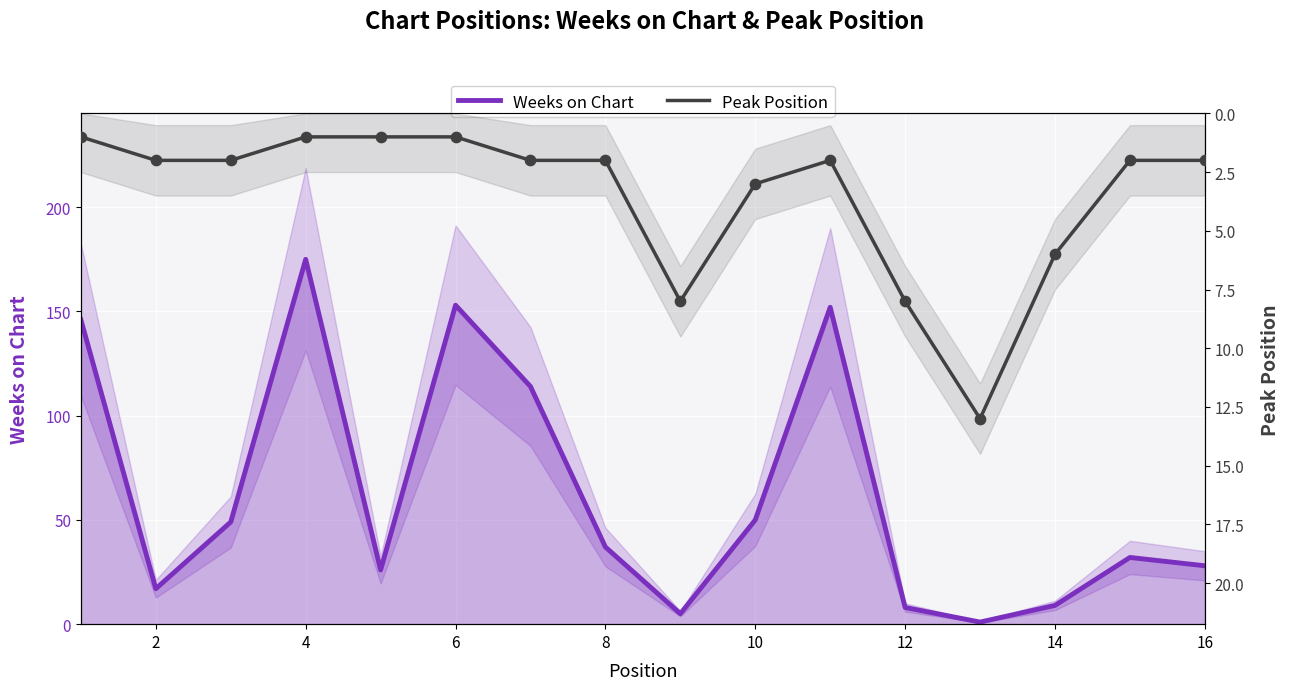

What are all the series names shown in the legend?

Weeks on Chart, Peak Position